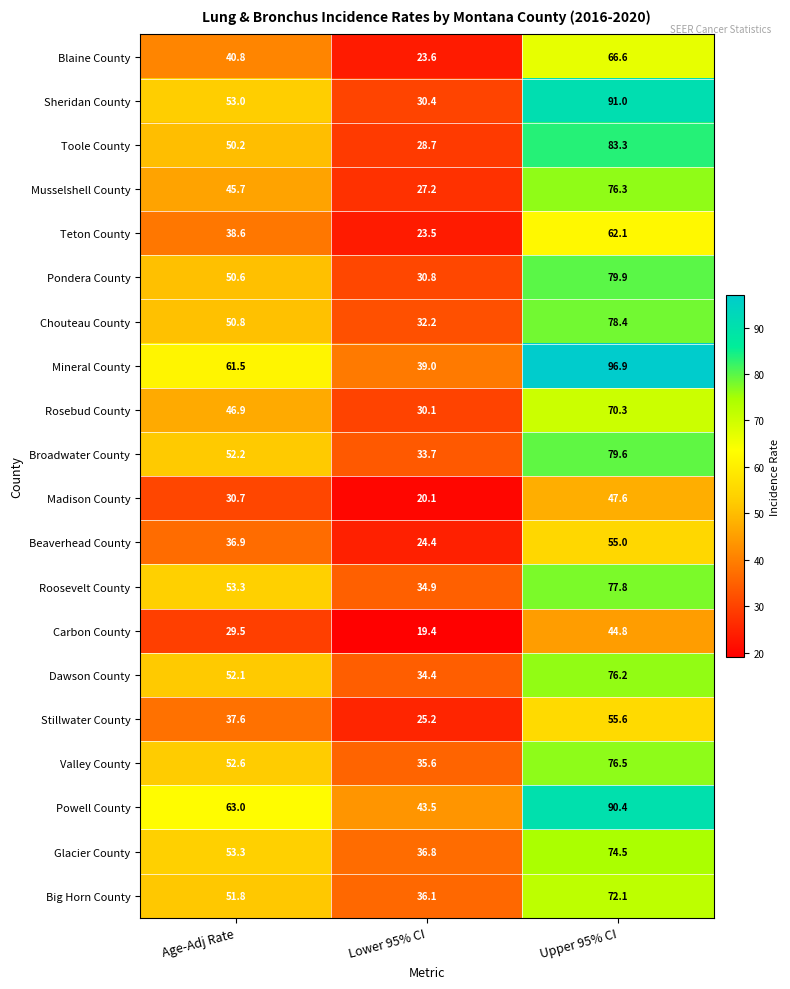

Read the Powell County value at Lower 95% CI.

43.5